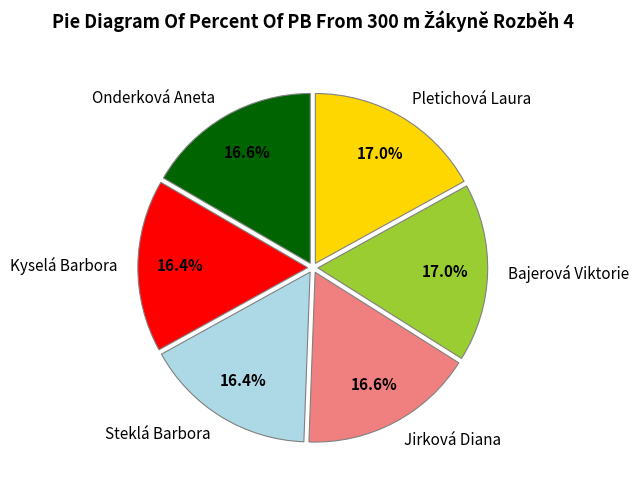

Count the number of slices in the pie.

6